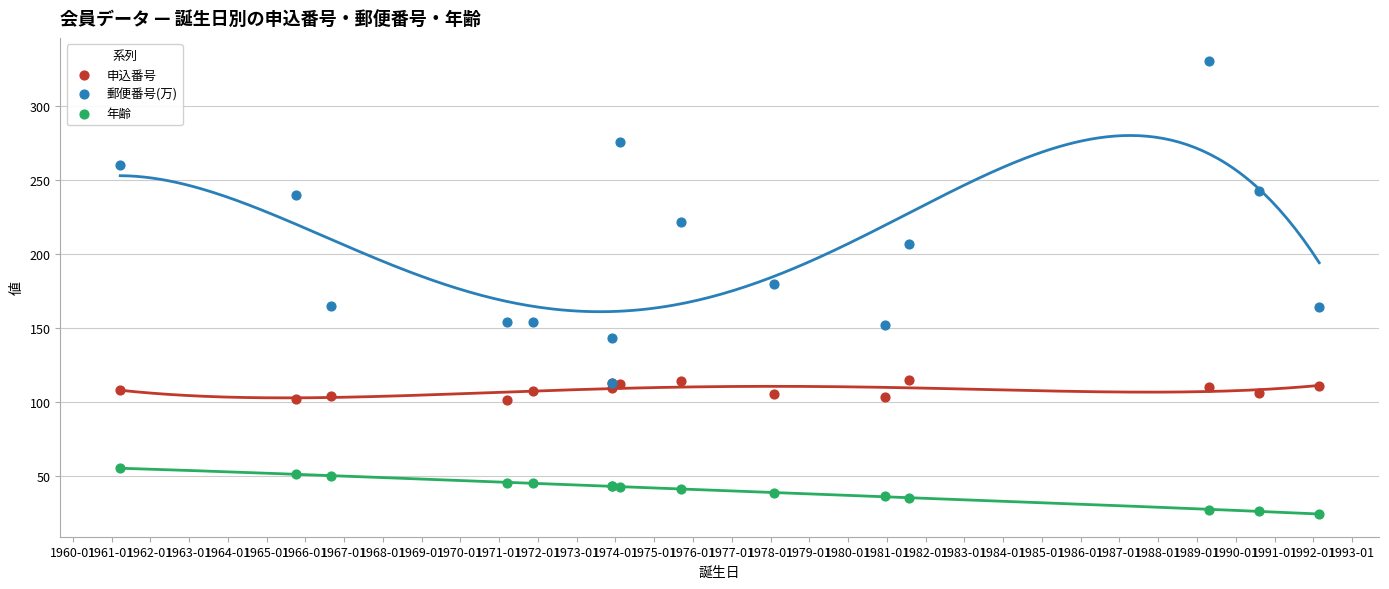

Which series reaches the maximum Y coordinate?

郵便番号(万)